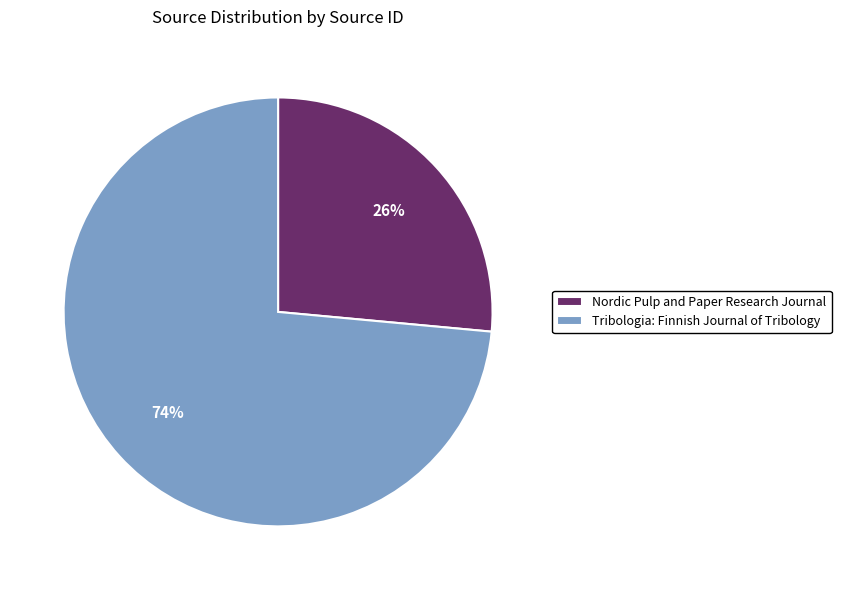

True or false: Tribologia: Finnish Journal of Tribology accounts for 74% of the total.

True